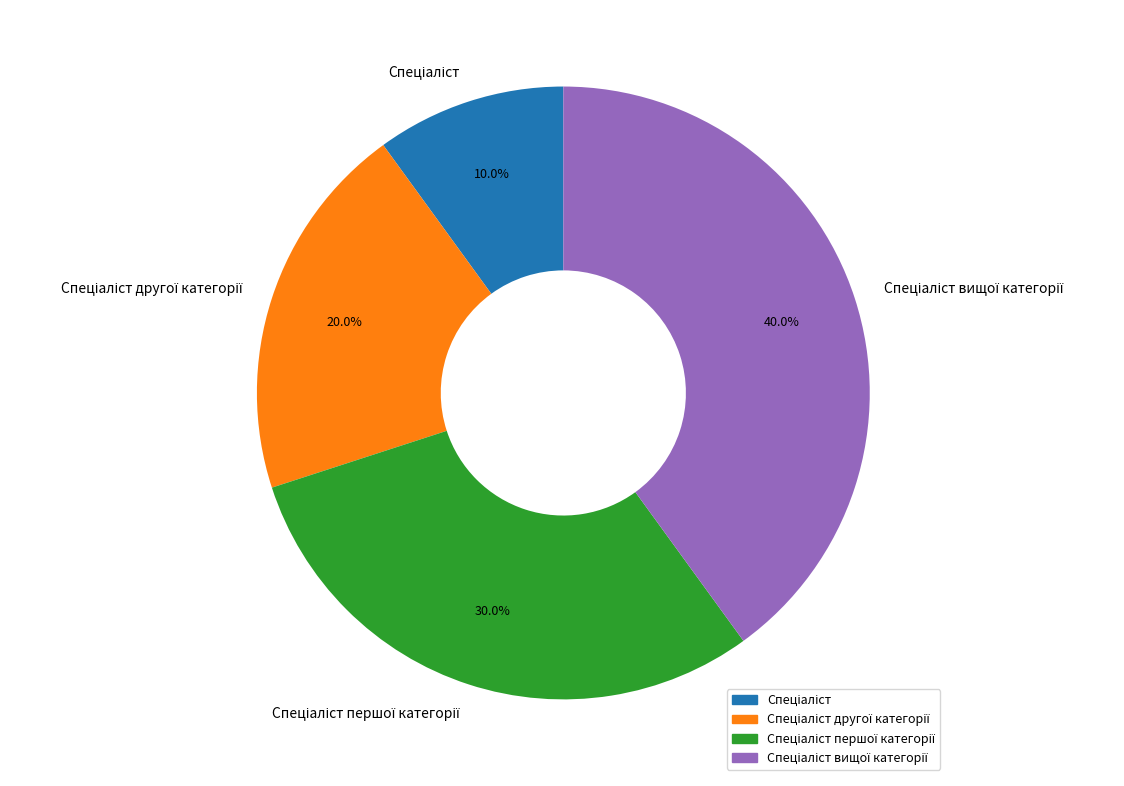

Is there a majority slice in this chart?

No